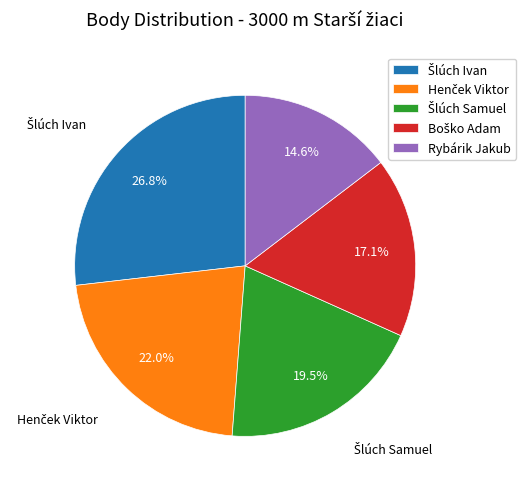

What is the smallest slice in the pie chart?

Rybárik Jakub